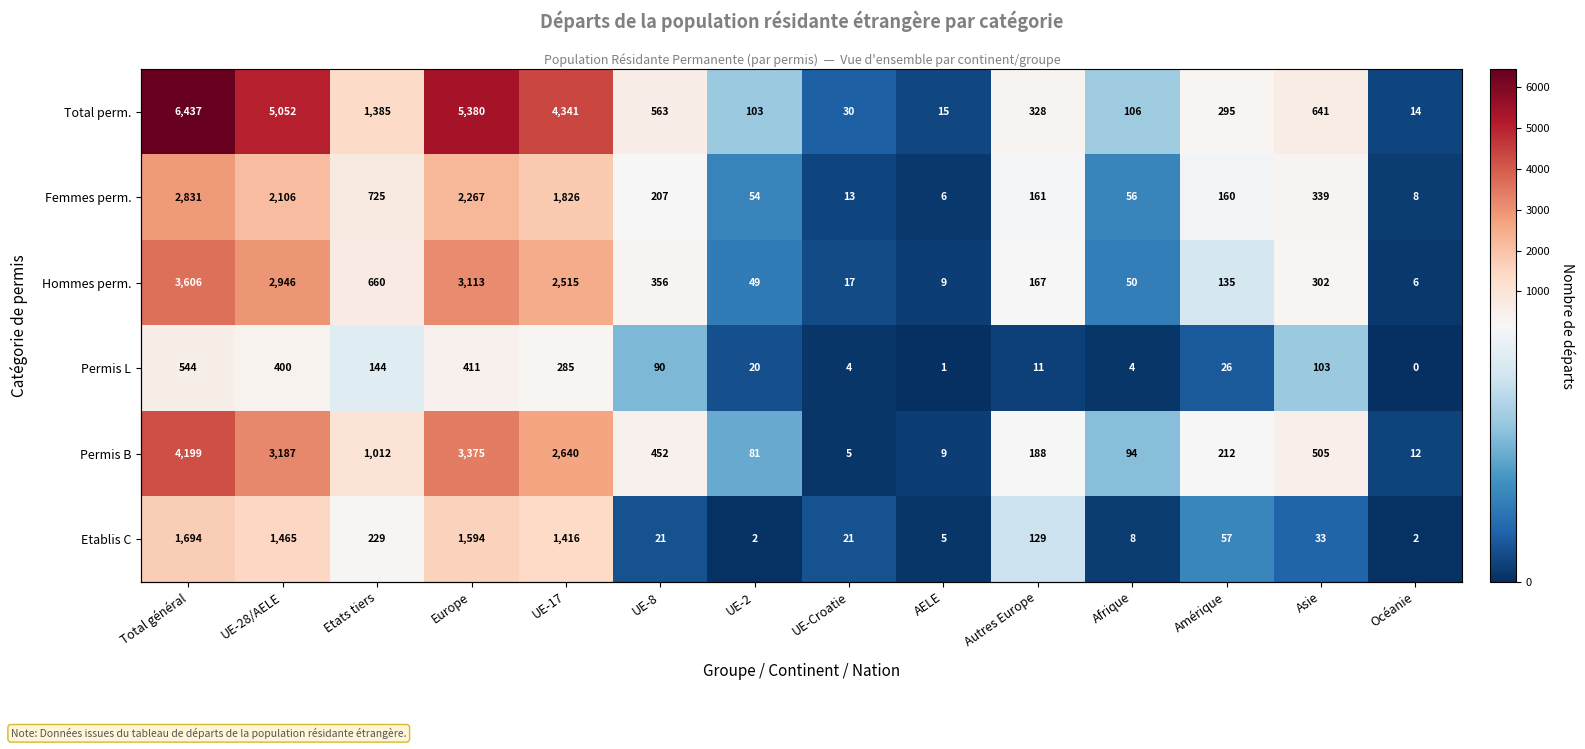

How many categories are shown in the chart?

14